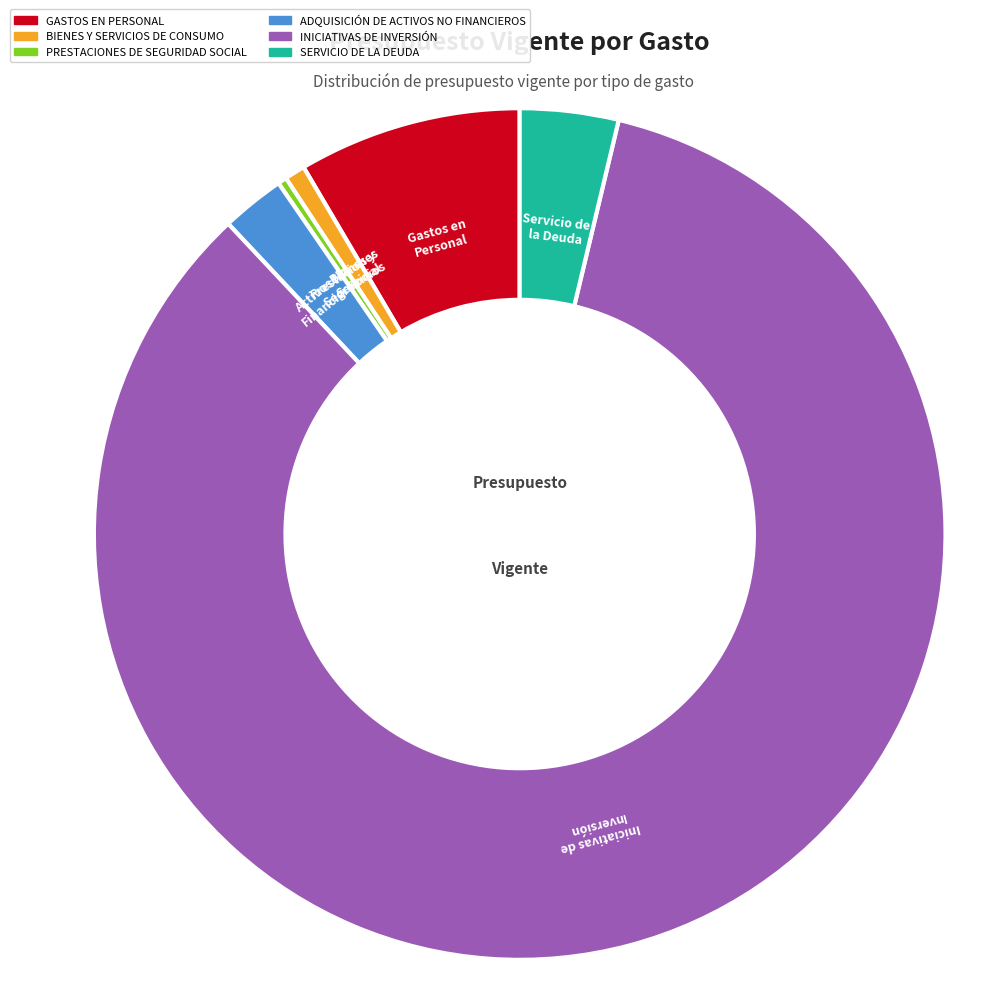

How many slices are in this pie chart?

6